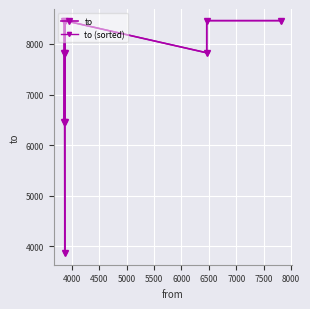

True or false: to has a value of 12513 at 5000.

False